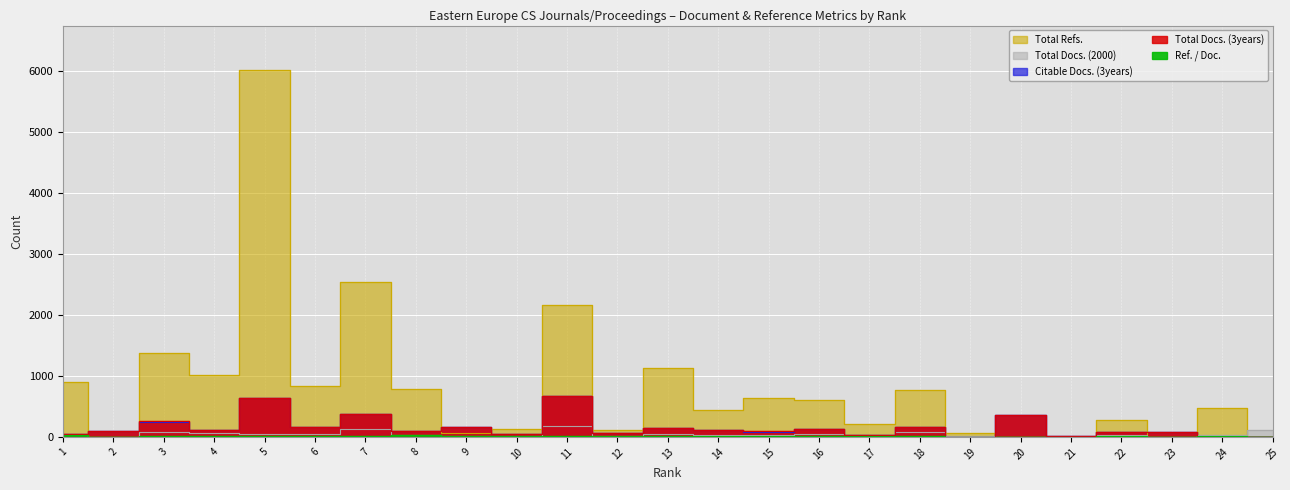

Reading left to right, what are all the values shown in this chart?

Total Docs. (3years): 1=51	2=92	3=252	4=110	5=636	6=160	7=382	8=90	9=162	10=48	11=671	12=68	13=151	14=106	15=94	16=125	17=27	18=166	19=5	20=358	21=13	22=88	23=78	24=0	25=0
Citable Docs. (3years): 1=51	2=92	3=251	4=109	5=635	6=160	7=382	8=90	9=162	10=48	11=671	12=68	13=151	14=106	15=87	16=124	17=27	18=166	19=5	20=358	21=13	22=87	23=75	24=0	25=0
Total Docs. (2000): 1=24	2=0	3=82	4=57	5=54	6=45	7=125	8=34	9=8	10=14	11=185	12=11	13=54	14=33	15=32	16=43	17=16	18=88	19=10	20=0	21=0	22=24	23=0	24=38	25=116
Total Refs.: 1=906	2=0	3=1372	4=1017	5=6015	6=830	7=2536	8=784	9=69	10=122	11=2155	12=109	13=1135	14=432	15=638	16=606	17=213	18=774	19=62	20=0	21=0	22=270	23=0	24=472	25=0
Ref. / Doc.: 1=32	2=0	3=16	4=17	5=9	6=18	7=20	8=23	9=8	10=8	11=11	12=9	13=21	14=13	15=19	16=14	17=13	18=8	19=6	20=0	21=0	22=11	23=0	24=12	25=0